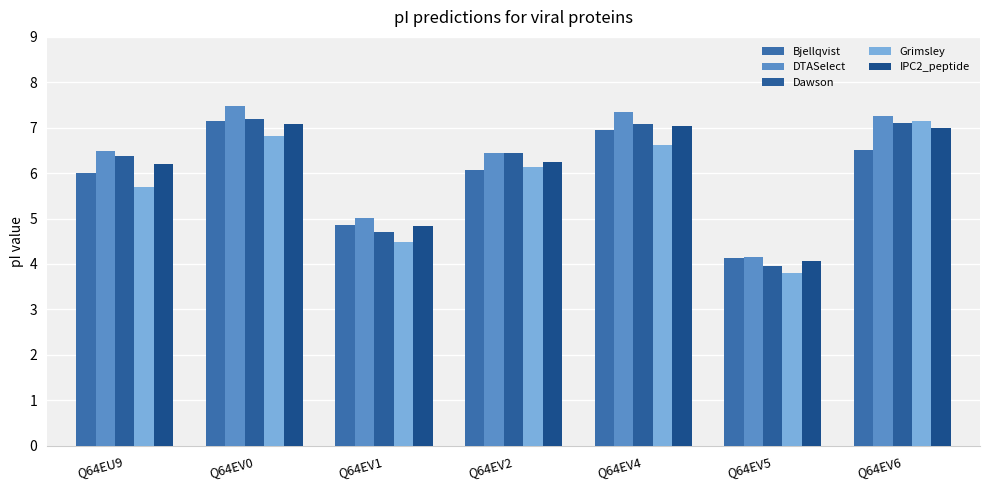

What is the value of the Grimsley bar at the 4th from the left?

6.1